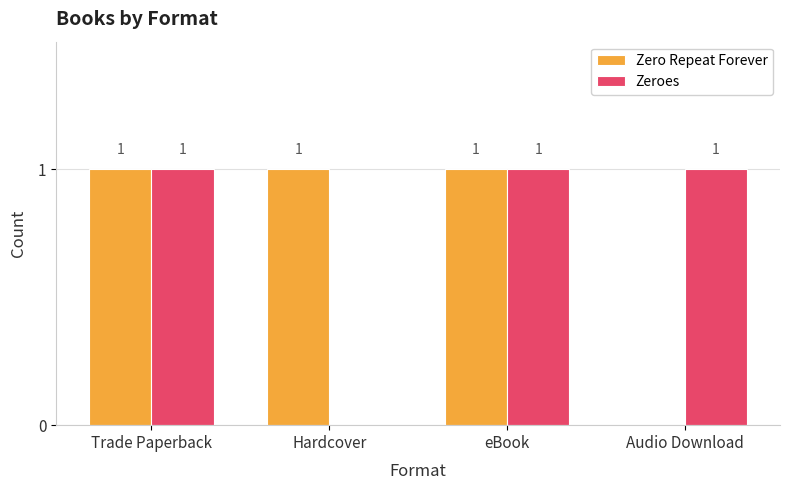

Between Trade Paperback and Audio Download, which series saw the biggest shift?

Zero Repeat Forever